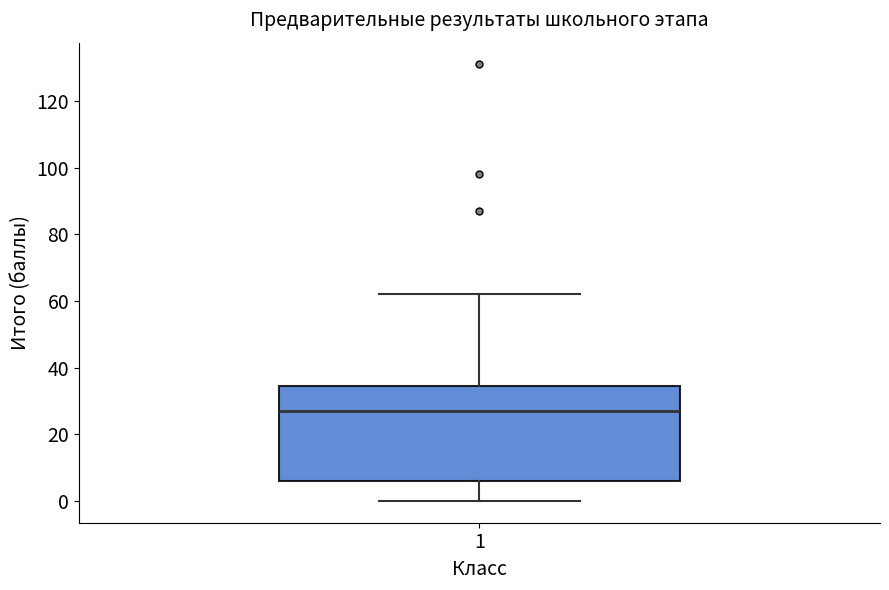

Read this box plot against the y-axis: the position of the median line, the range covered by the box, and the ends of both whiskers. The values are not printed on the chart, so give them approximately, as read against the axis.

median 28, box 6 to 34, whiskers 0 to 62